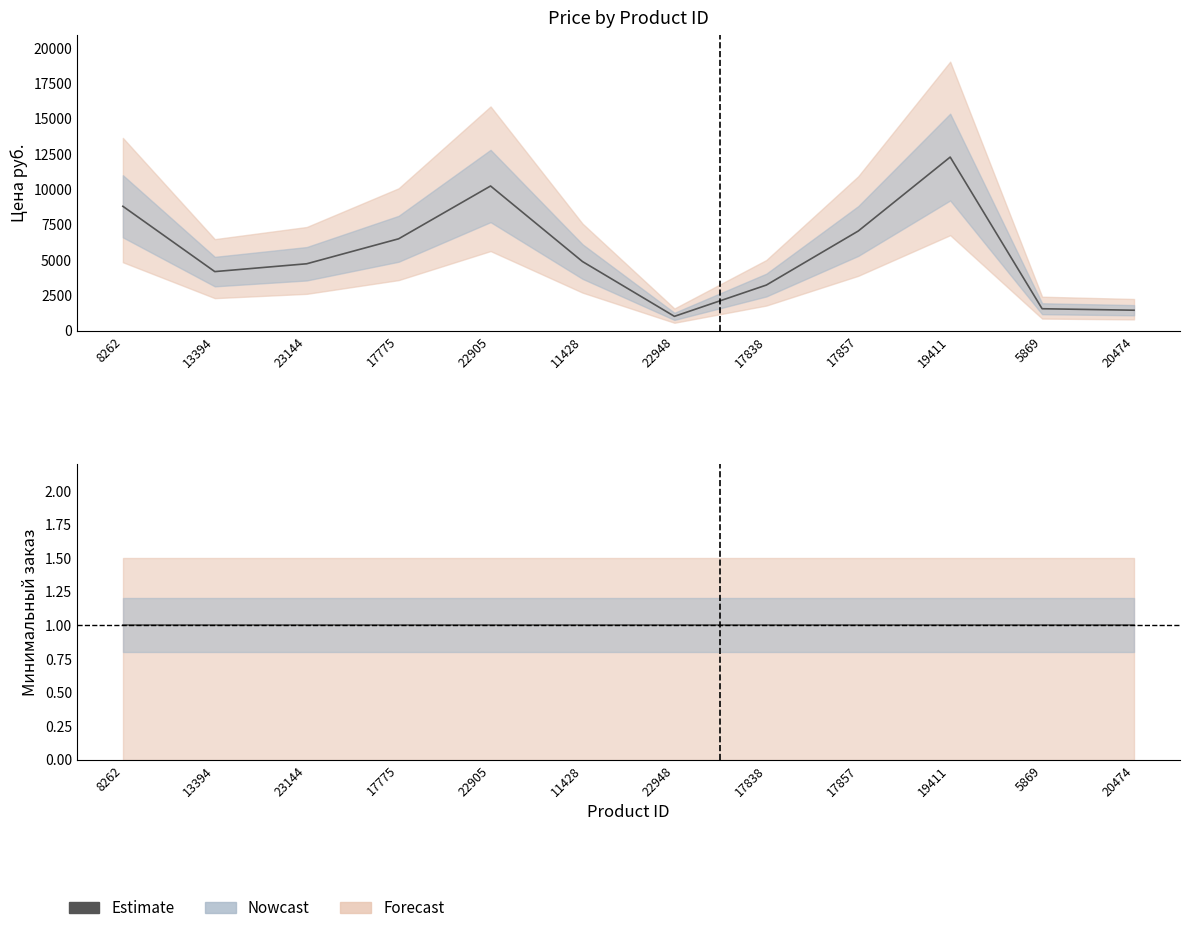

What is the difference between the maximum and minimum values?

11256.0